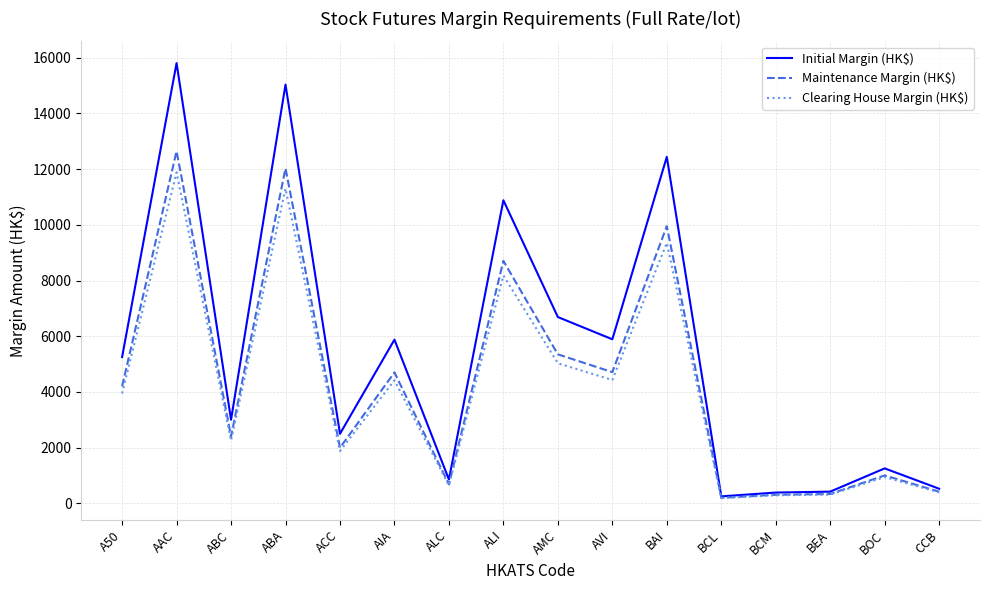

Which category has the highest value across all series?

AAC